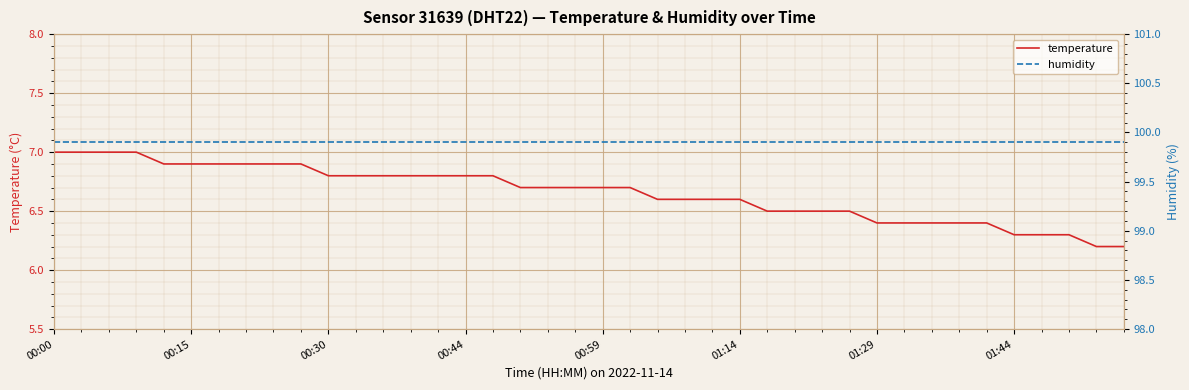

The value of humidity at 17 is 68.2. True or false?

False